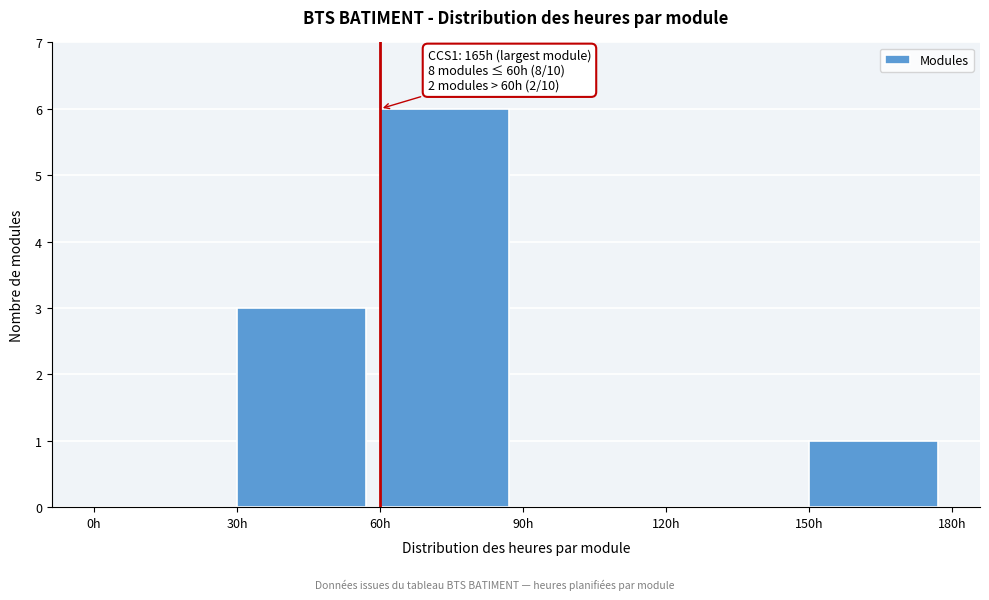

Which range on the x-axis has the tallest bar?

60 to 90